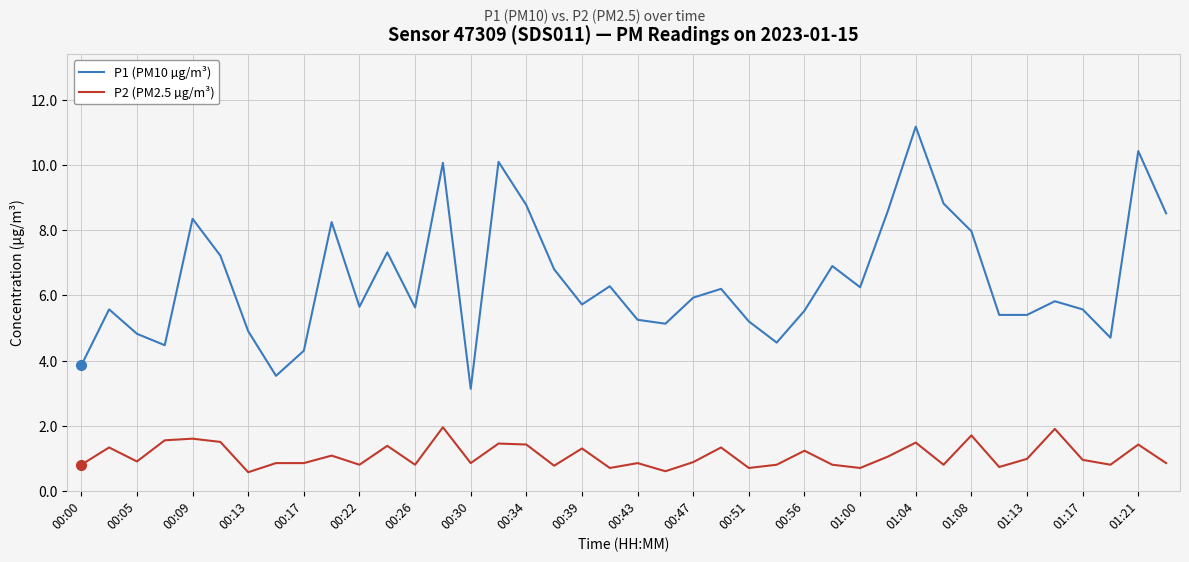

What is the greatest value displayed?

11.2